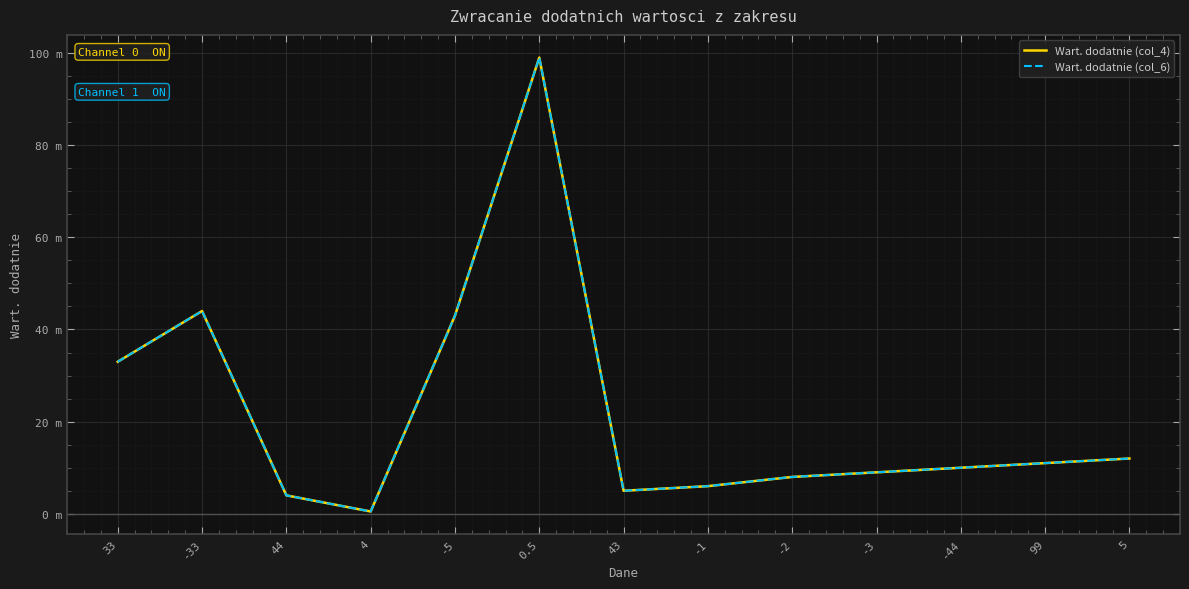

Rank the categories by Wart. dodatnie (col_4) value from lowest to highest.

4, 44, 43, -1, -2, -3, -44, 99, 5, 33, -5, -33, 0.5